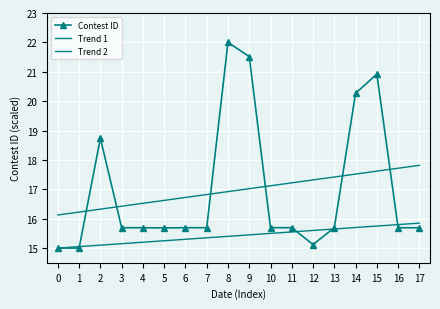

Is it true that Trend 1 equals 17.8 at 17?

True